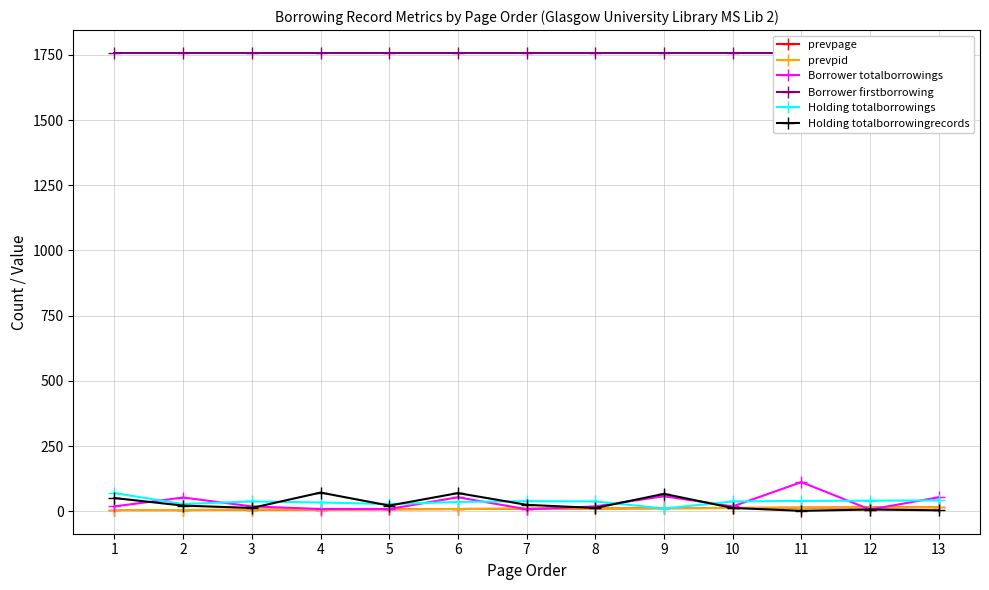

The value of prevpid at 7 is 10. True or false?

True